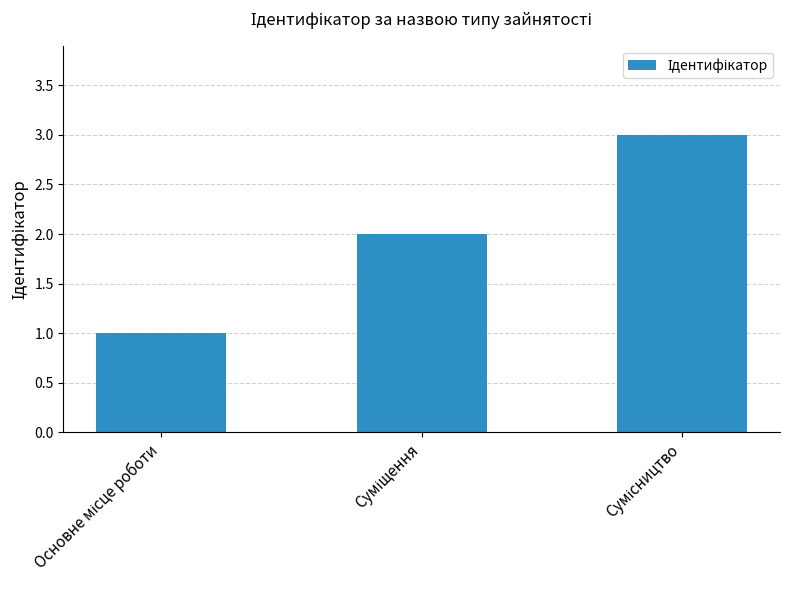

What is the greatest value displayed?

3